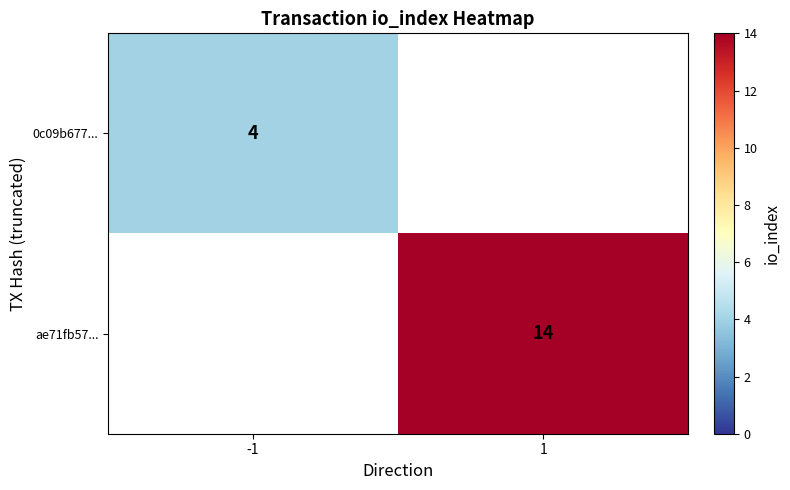

Is it true that 0c09b677... equals 1.0 at -1?

False